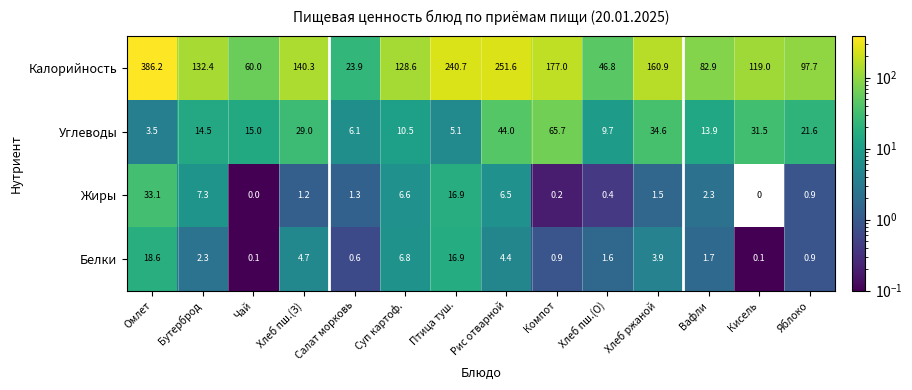

How many categories are shown in the chart?

14